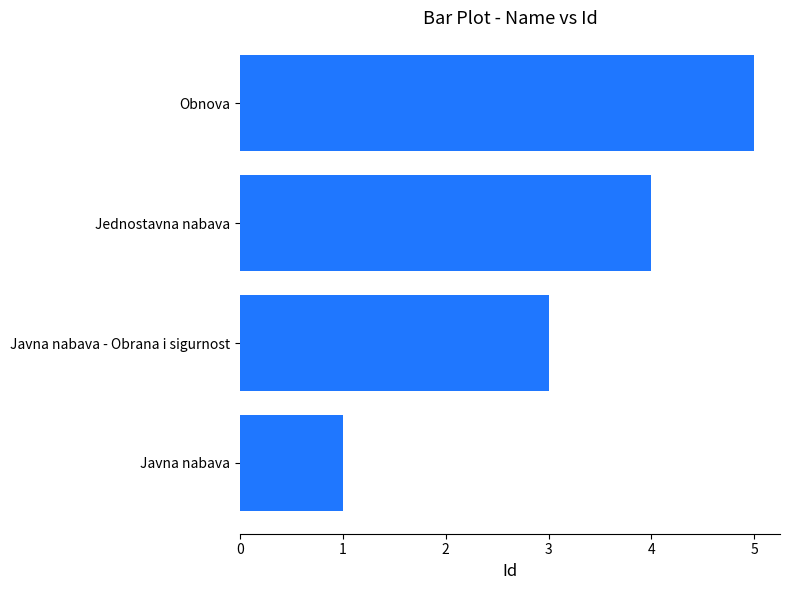

What is the maximum value shown in the chart?

5